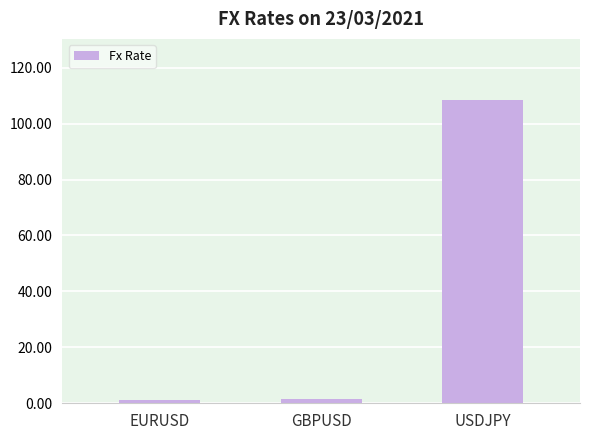

How many categories are shown in the chart?

3